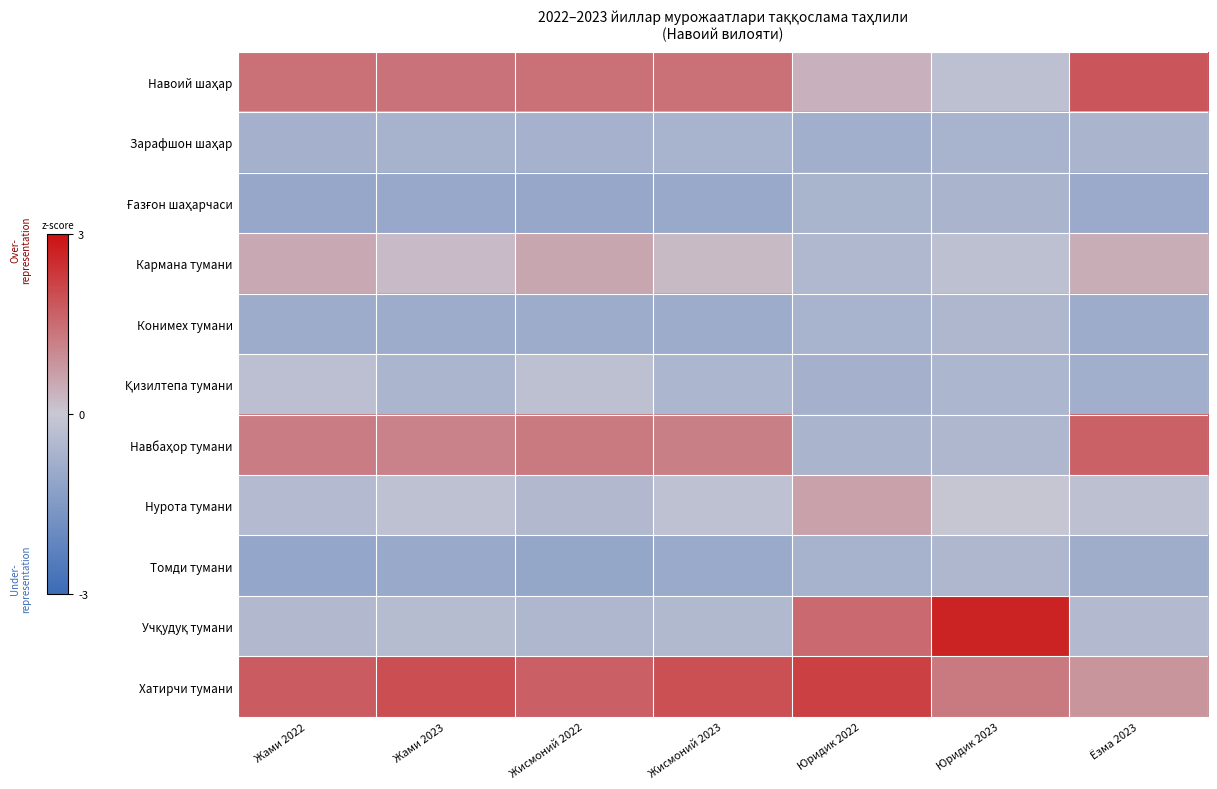

List the series in order of their peak value, lowest first.

Зарафшон шаҳар, Ғазғон шаҳарчаси, Конимех тумани, Томди тумани, Қизилтепа тумани, Кармана тумани, Нурота тумани, Навбаҳор тумани, Навоий шаҳар, Хатирчи тумани, Учқудуқ тумани